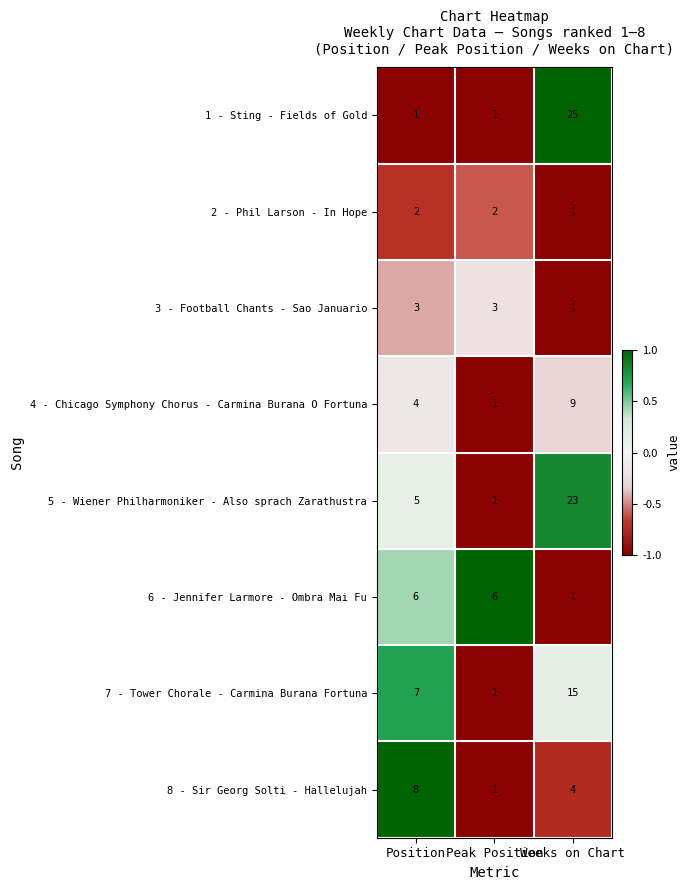

What is the total value across all series at Weeks on Chart?

79